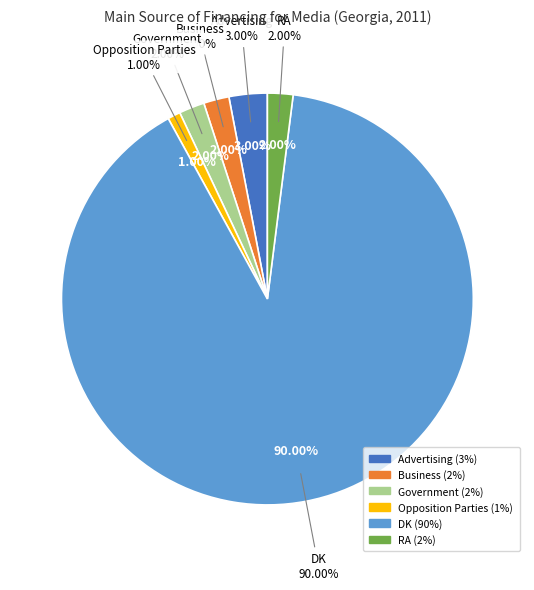

How many slices are in this pie chart?

6